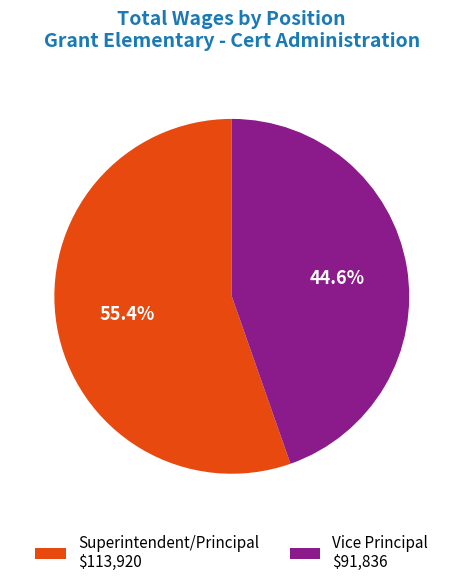

What percentage is the Superintendent/Principal slice, to the nearest percent?

55%